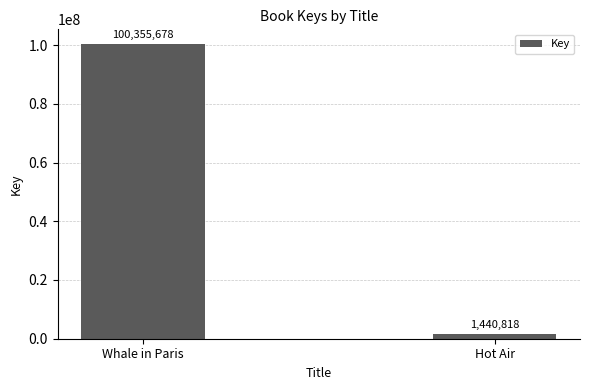

At which category does the chart reach its minimum across all series?

Hot Air